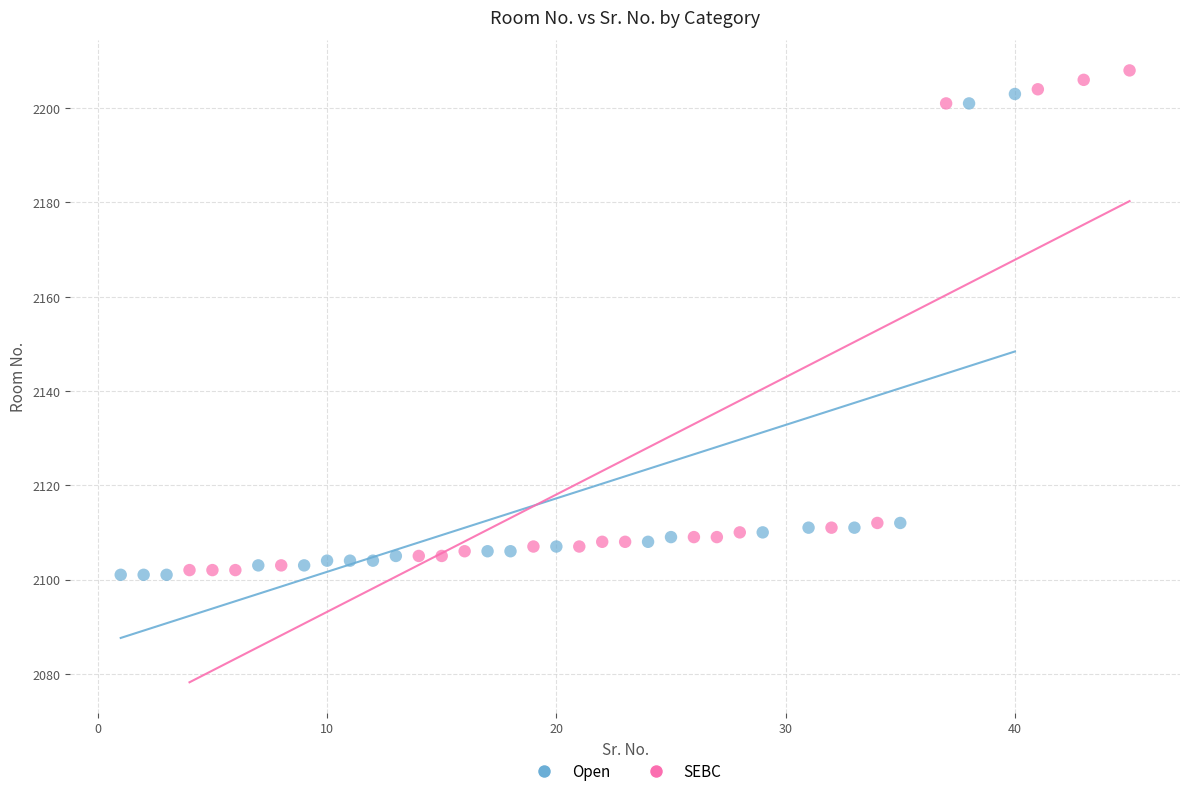

Which series has the largest Y range (max minus min)?

SEBC